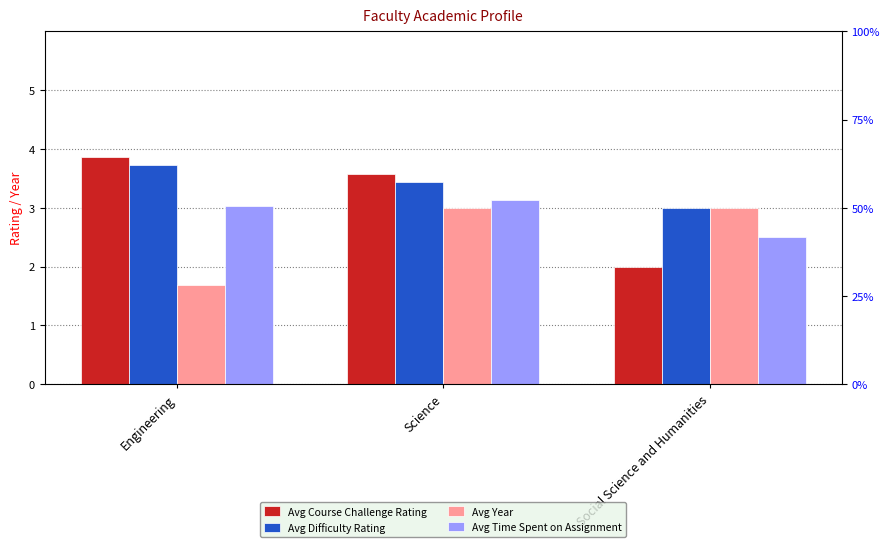

What is the lowest value of the Avg Course Challenge Rating series?

2.0